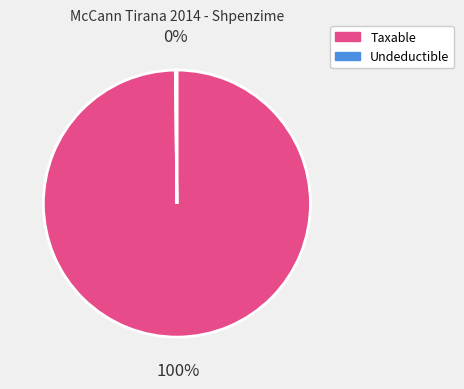

Is there a majority slice in this chart?

Yes